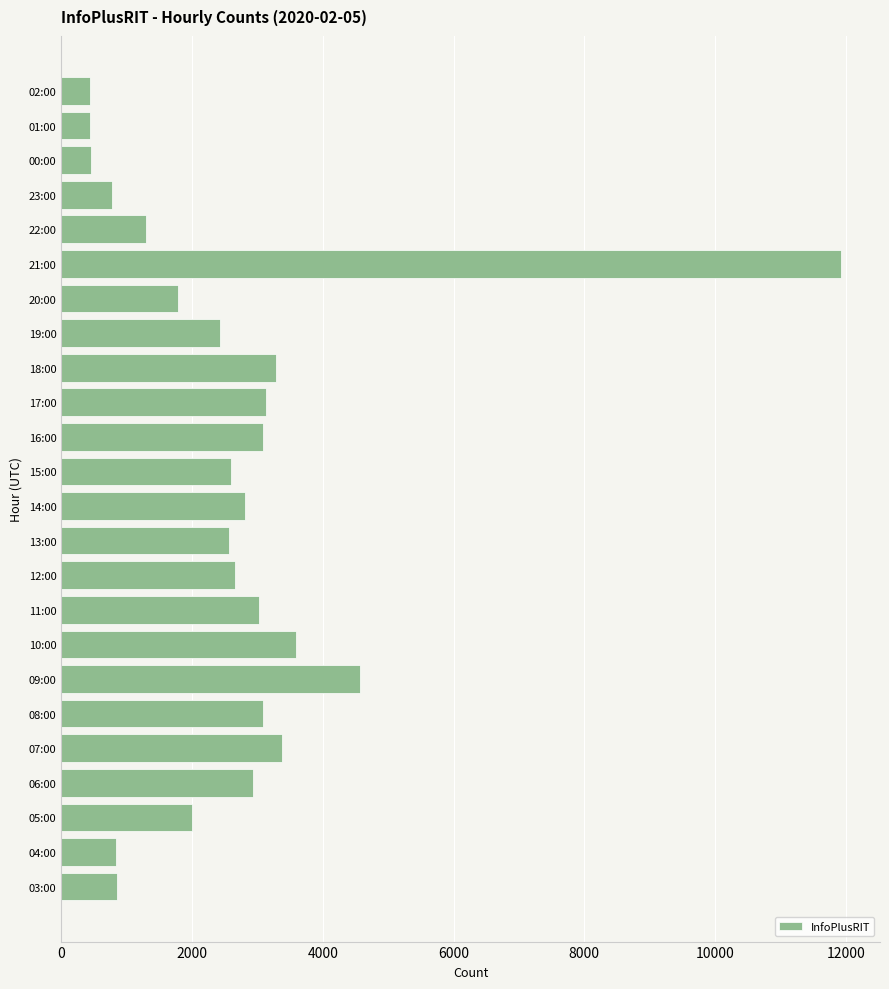

Where is the data nearest to the value 6182?

09:00